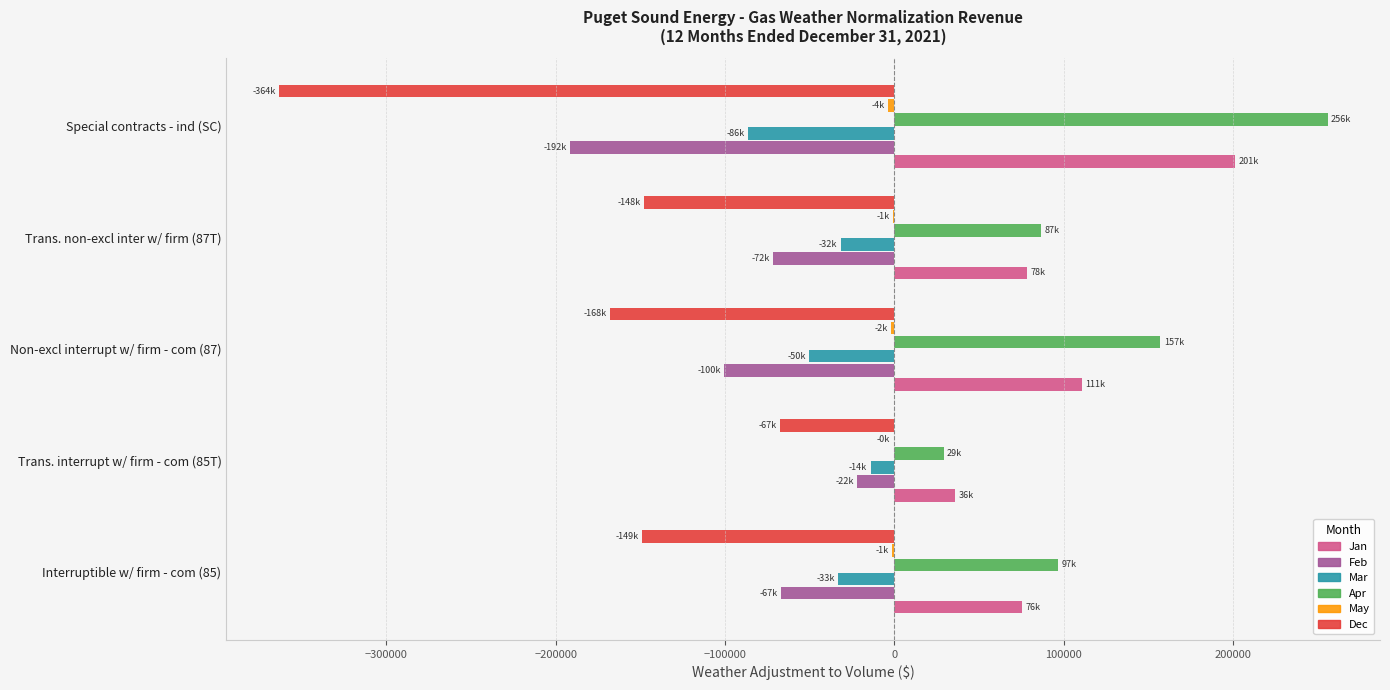

Which series has the largest total across all categories?

Apr